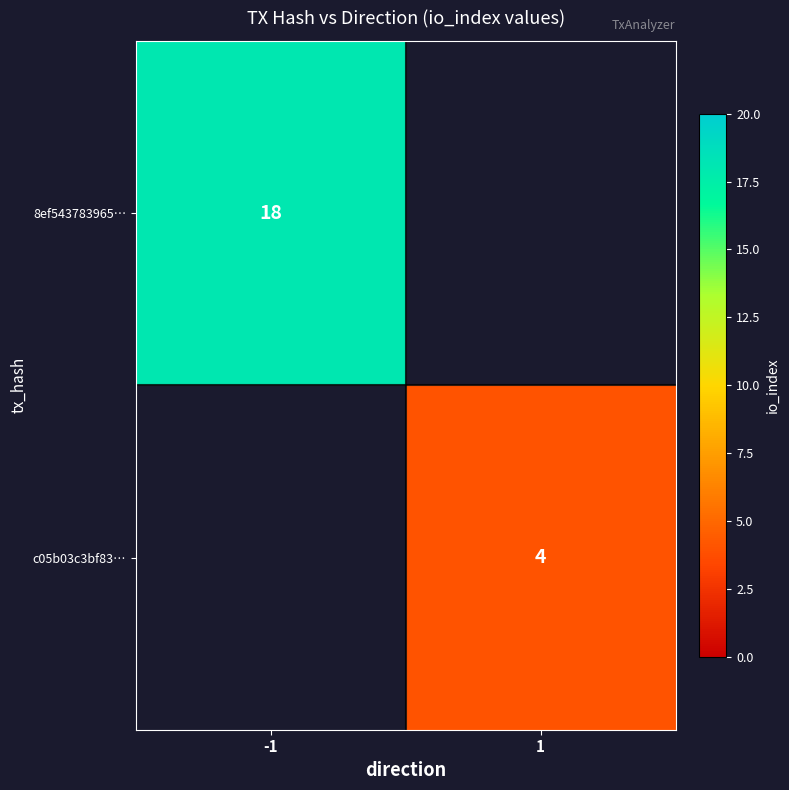

What is the greatest value displayed?

18.0